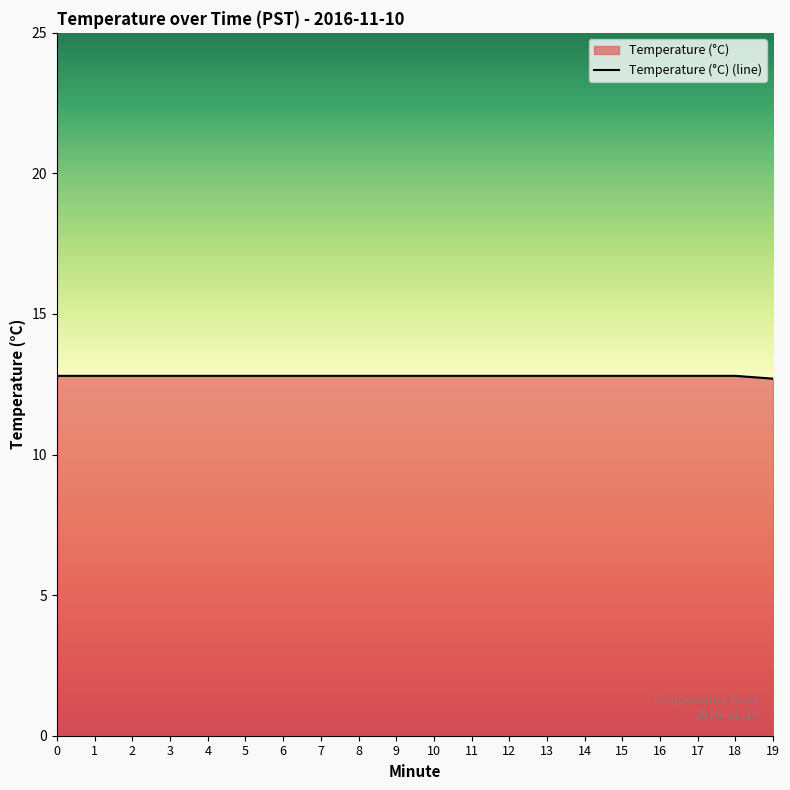

The value at 7 is 17.5. True or false?

False